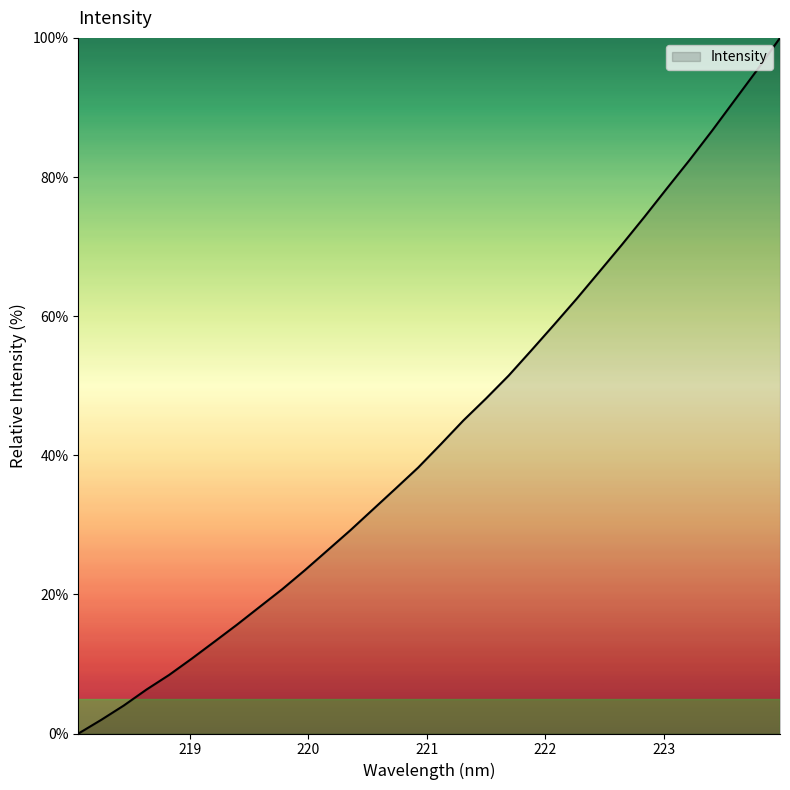

What is the difference between the maximum and minimum values?

100.0